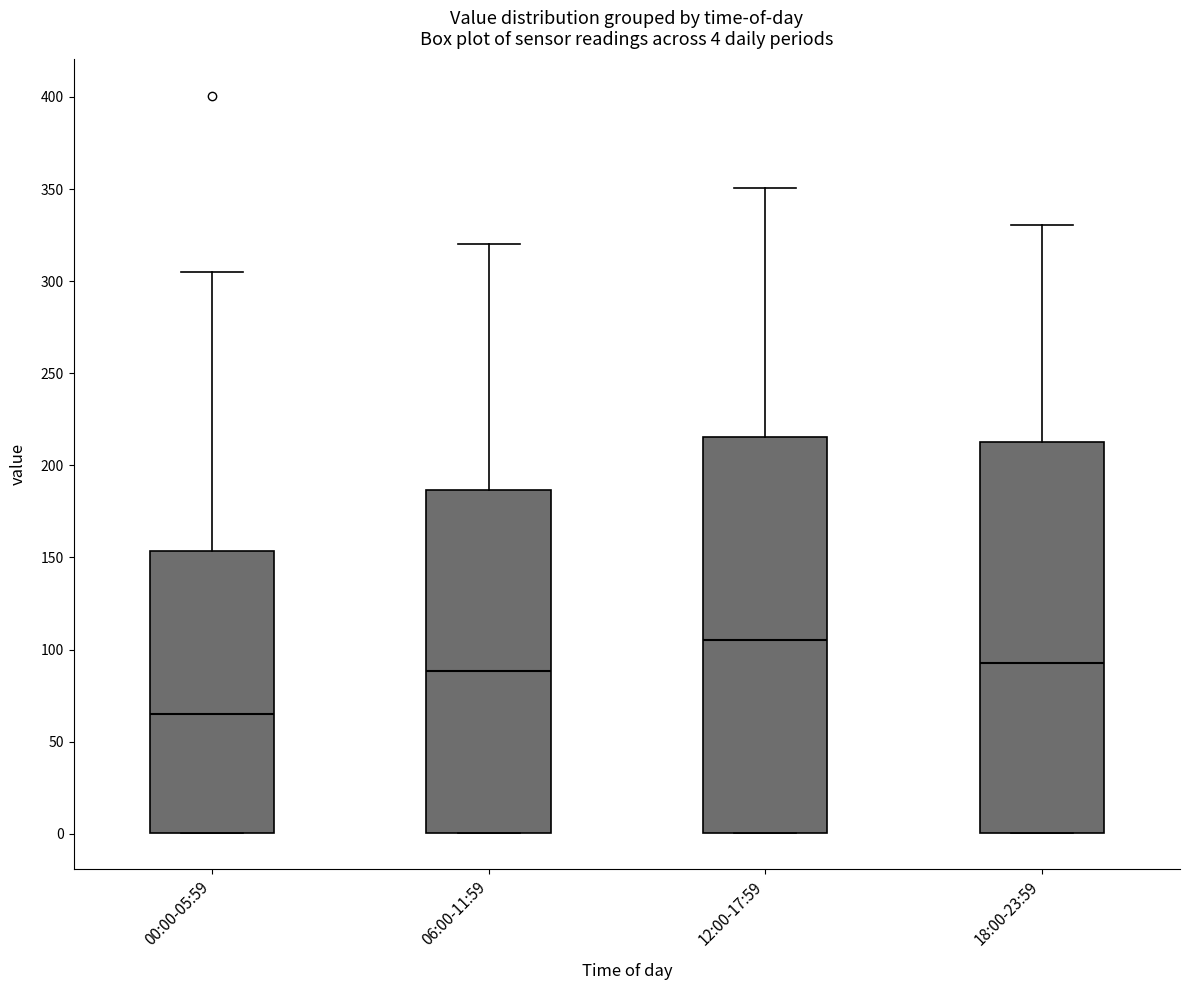

Which box has the highest median line?

12:00-17:59